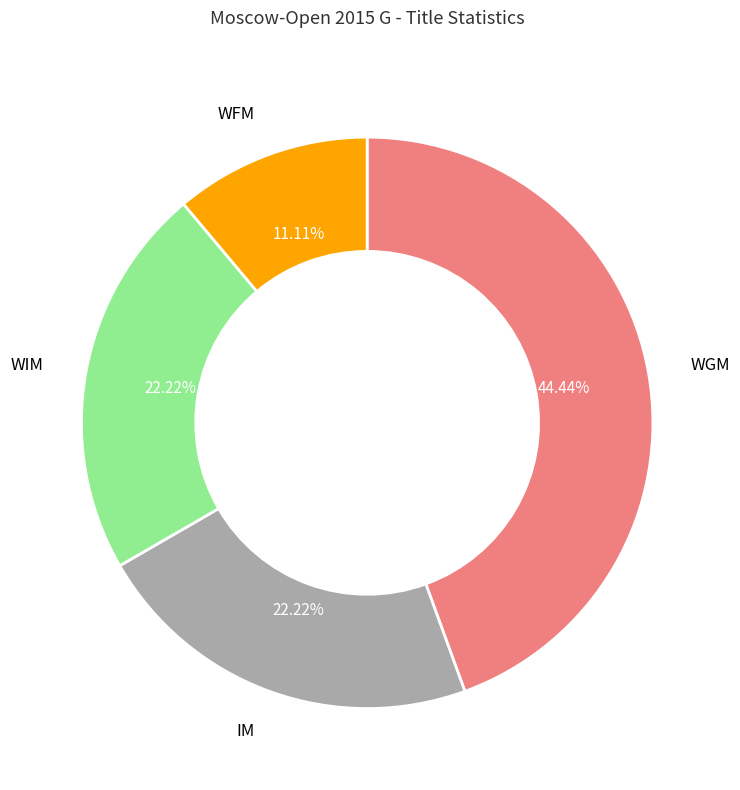

What is the ratio of the value at WGM to the value at WFM?

4.0